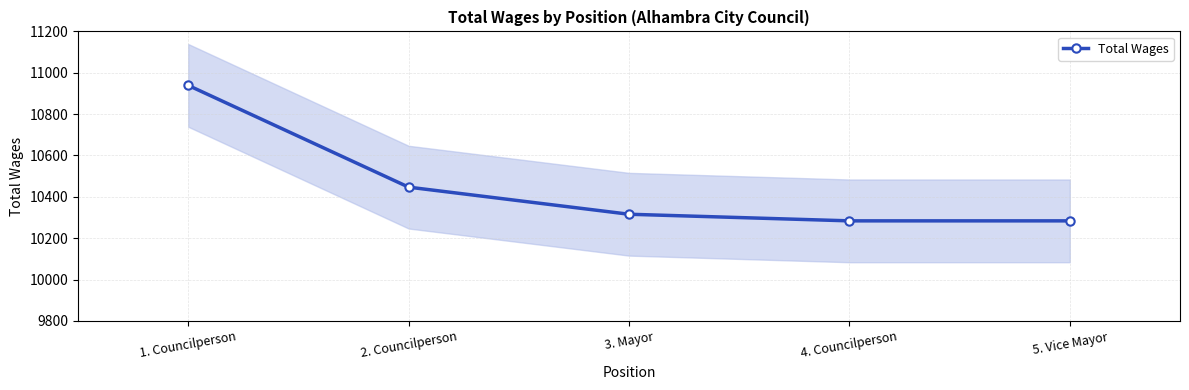

Count the number of categories in the chart.

5